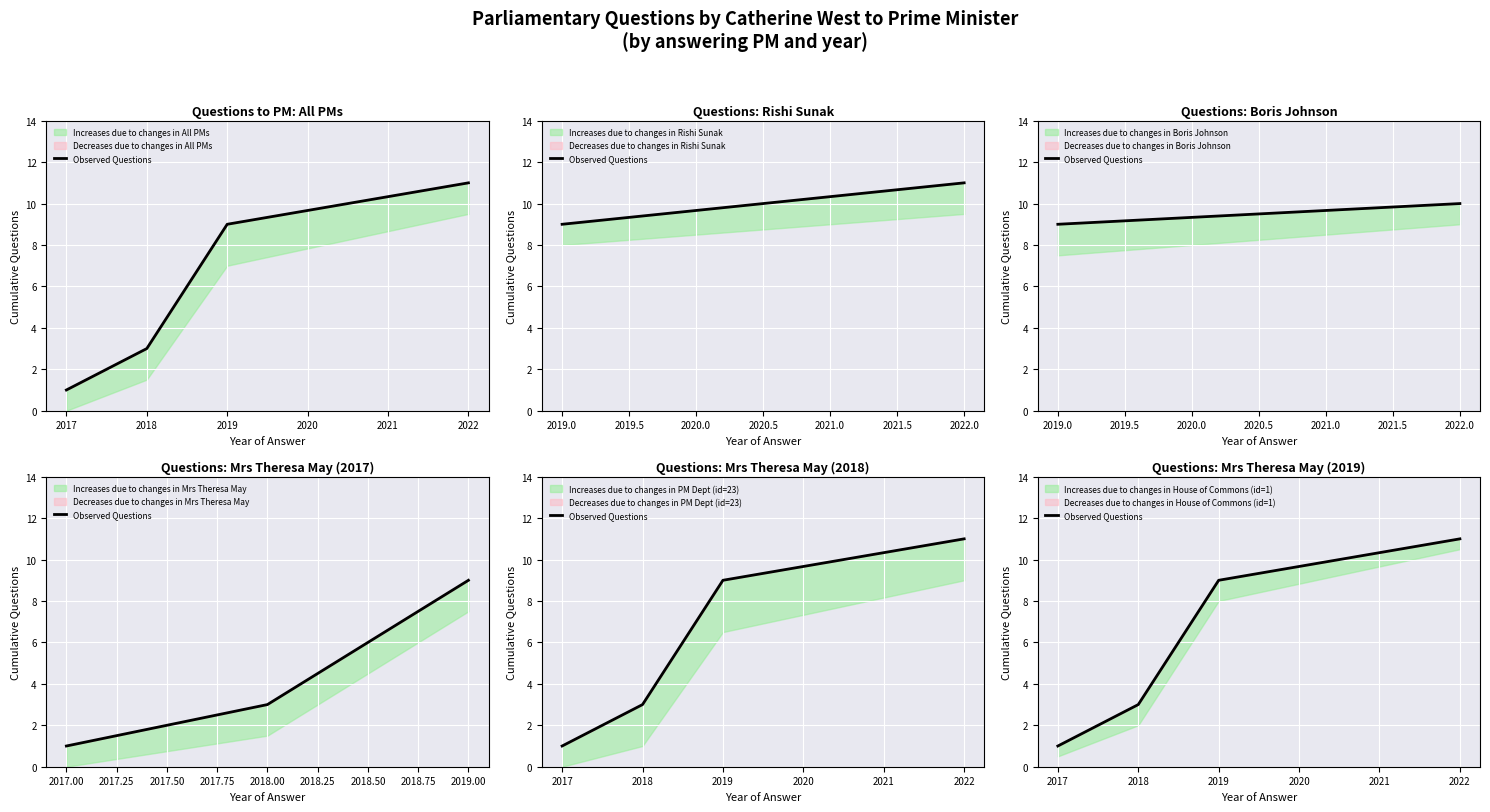

Where does the data first go above 9?

2022